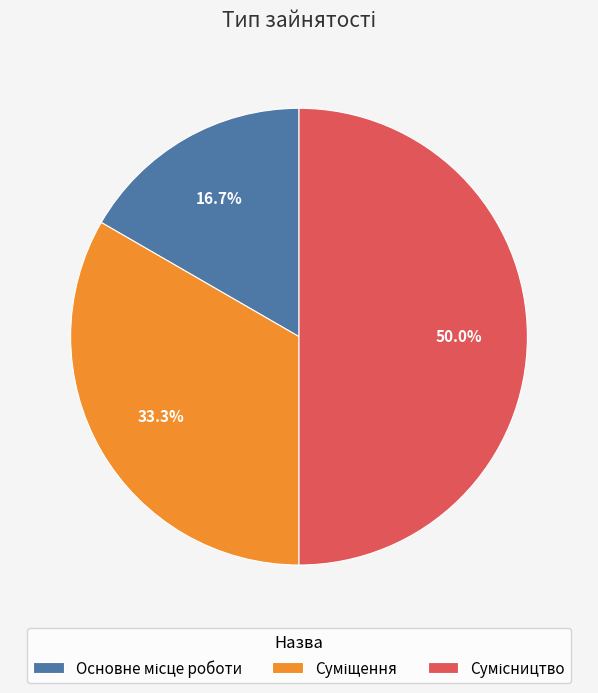

Rank the categories by value from lowest to highest.

Основне місце роботи, Суміщення, Сумісництво